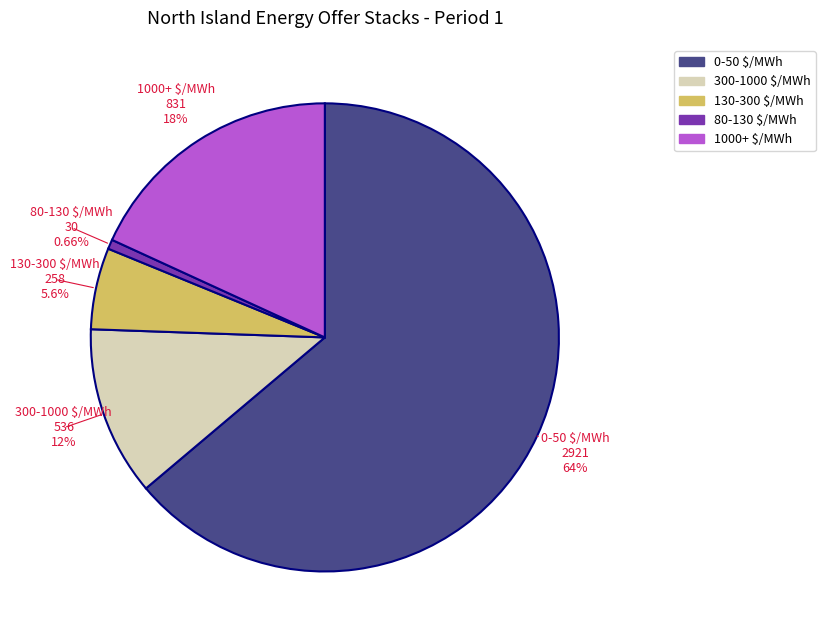

To the nearest percent, what is the average slice percentage?

20%